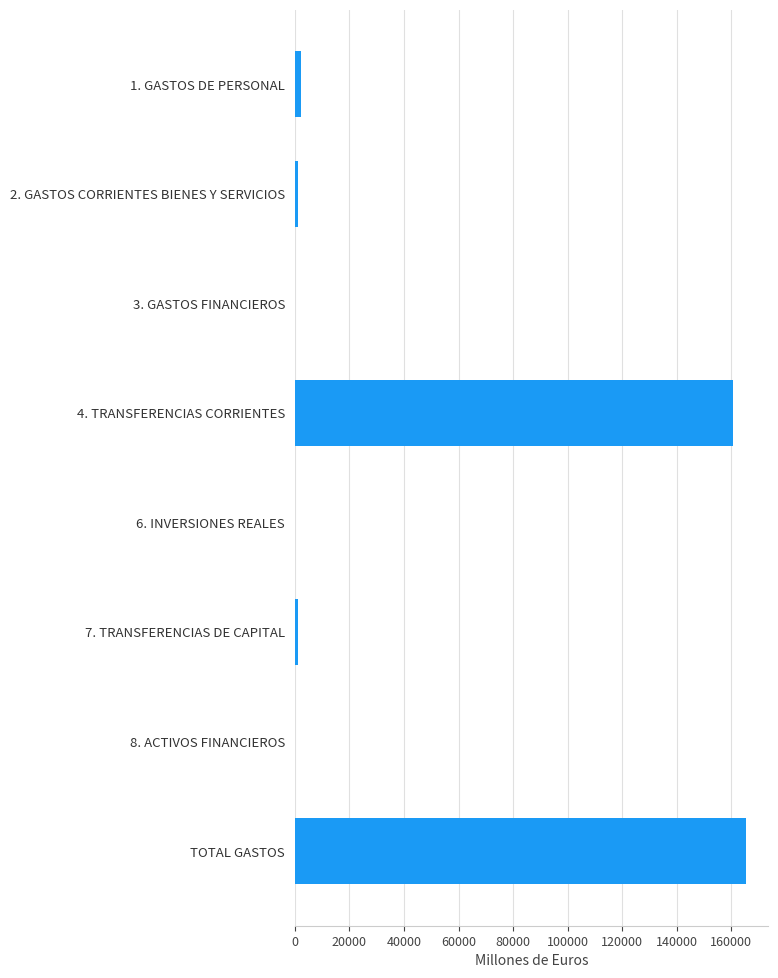

The value at TOTAL GASTOS is 165275.6. True or false?

True